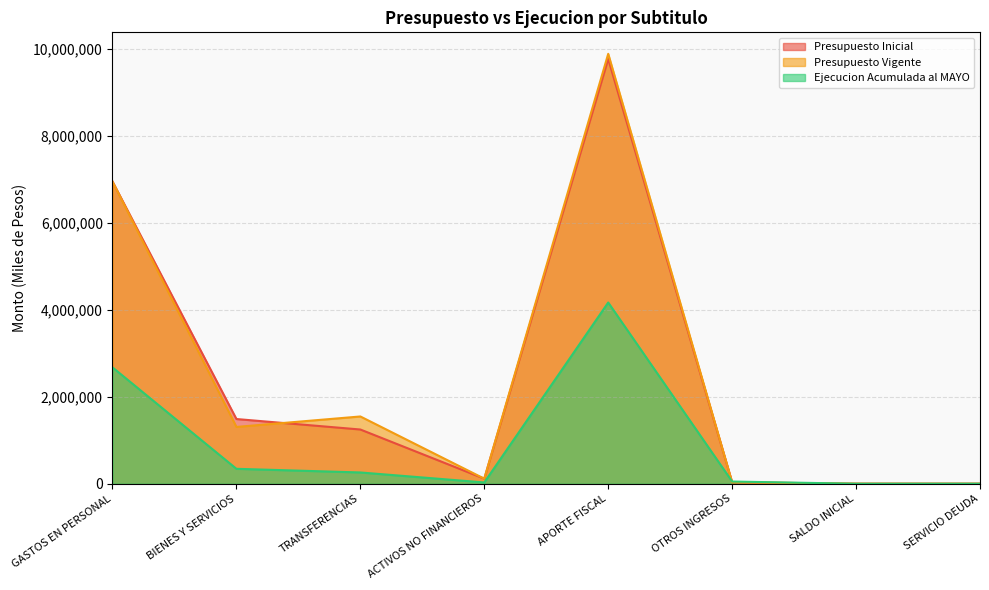

Does the chart display data point markers on the line(s)?

No